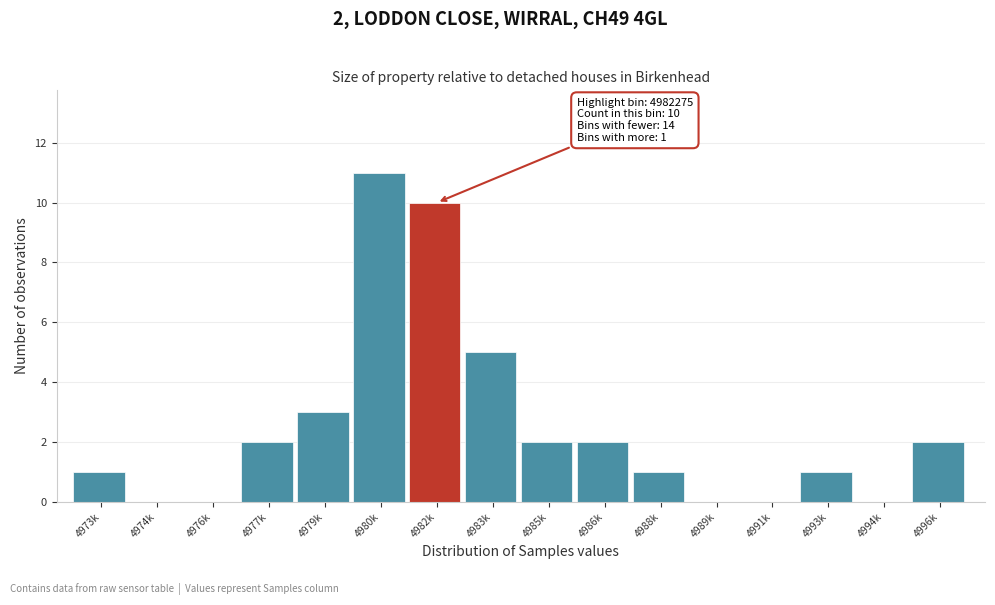

Reading left to right, what are all the values shown in this chart?

4973k=1	4974k=0	4976k=0	4977k=2	4979k=3	4980k=11	4982k=10	4983k=5	4985k=2	4986k=2	4988k=1	4989k=0	4991k=0	4993k=1	4994k=0	4996k=2